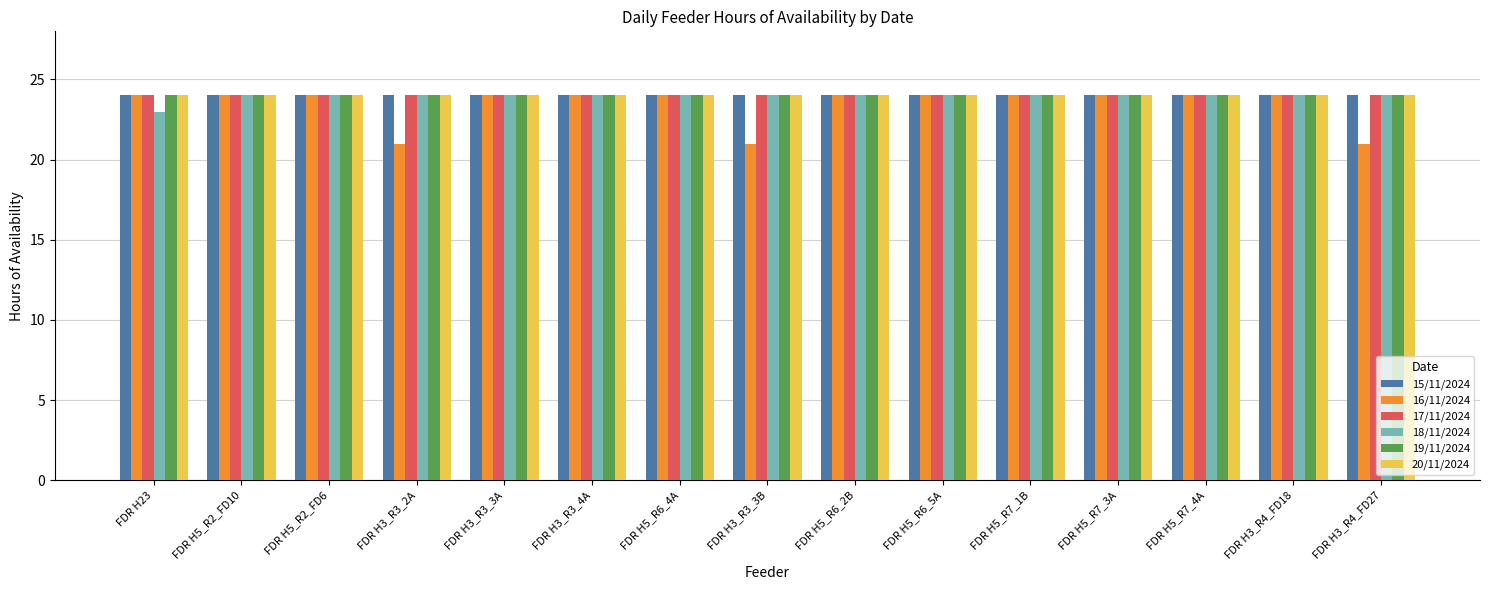

What is the sum of the 15/11/2024 values at FDR H3_R4_FD27 and FDR H5_R7_1B?

48